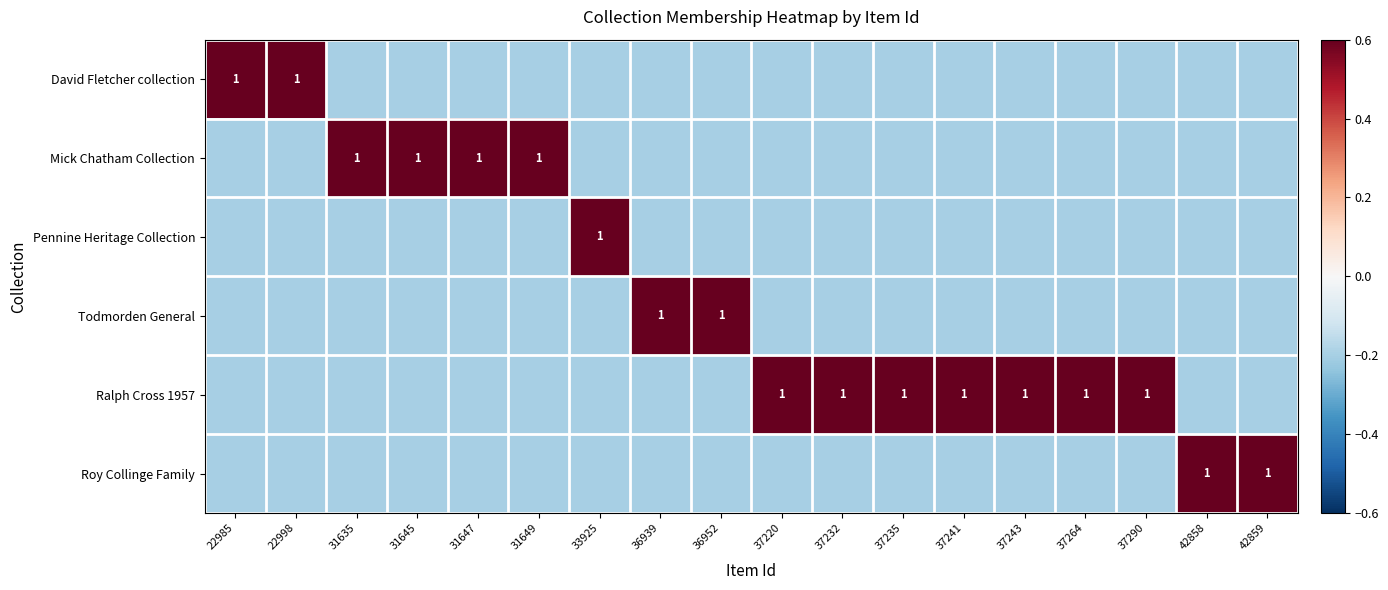

True or false: Ralph Cross 1957 has a value of 1.6 at 37232.

False